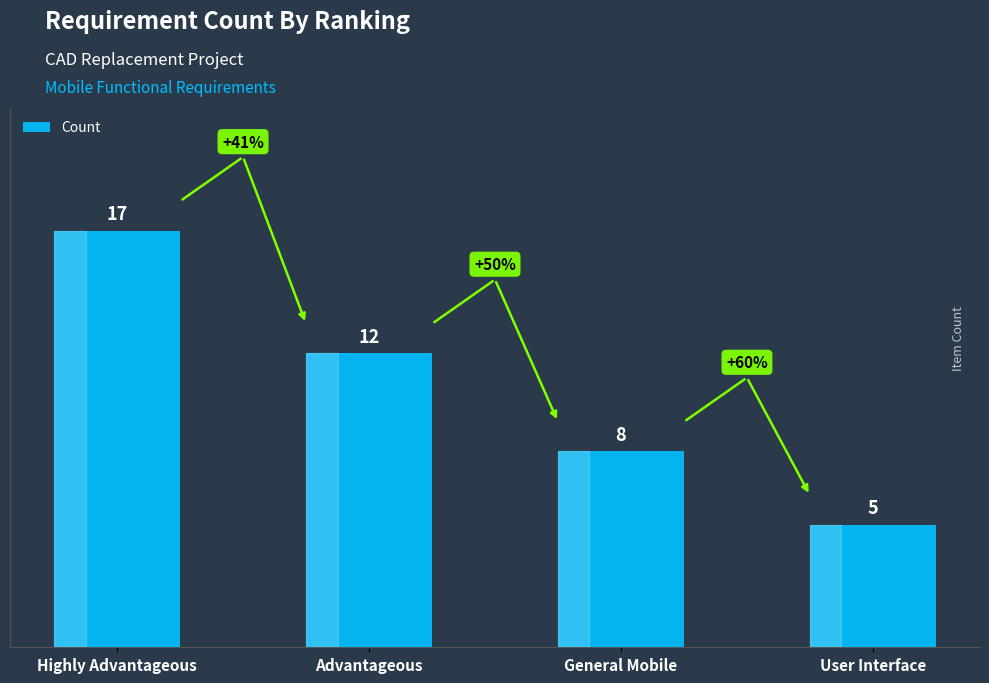

What is the change in value from Highly Advantageous to User Interface?

-12